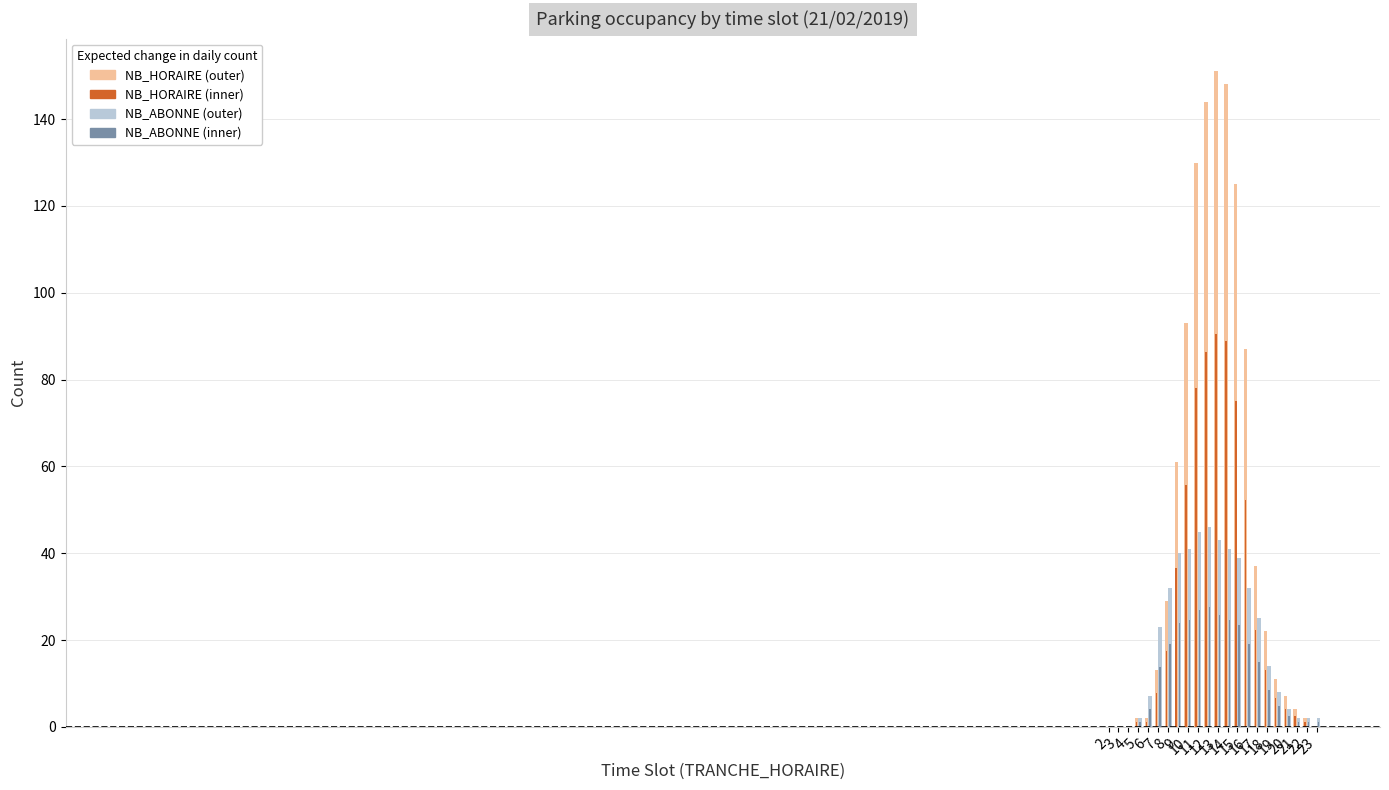

List the series in order of their peak value, lowest first.

NB_ABONNE, NB_HORAIRE